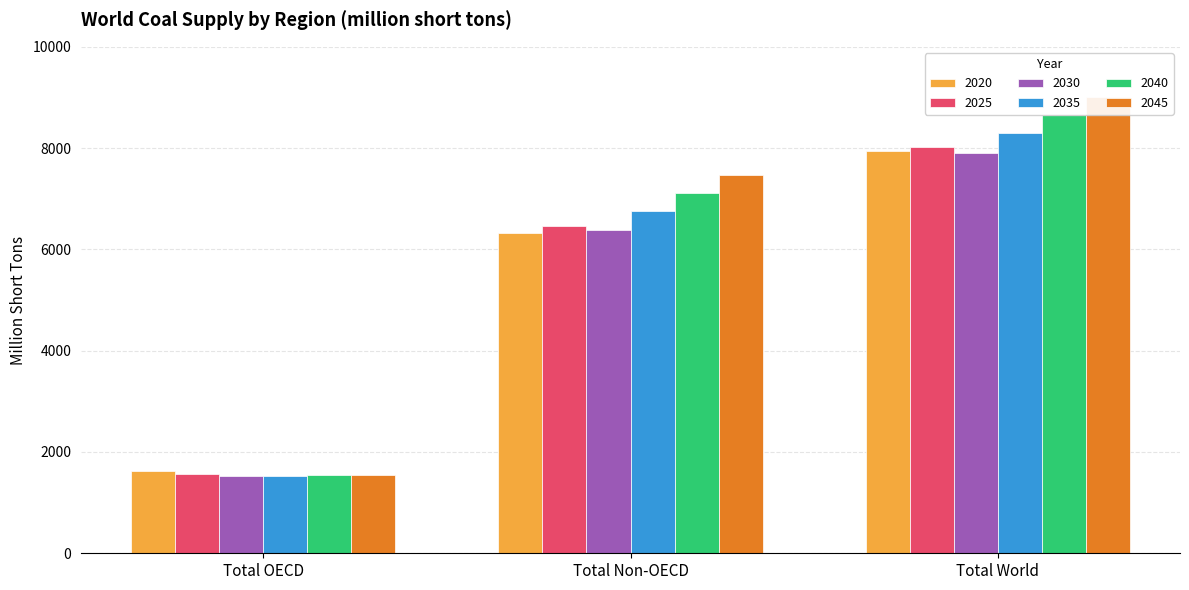

What is the difference between the maximum and second lowest values in the 2030 series?

1522.1